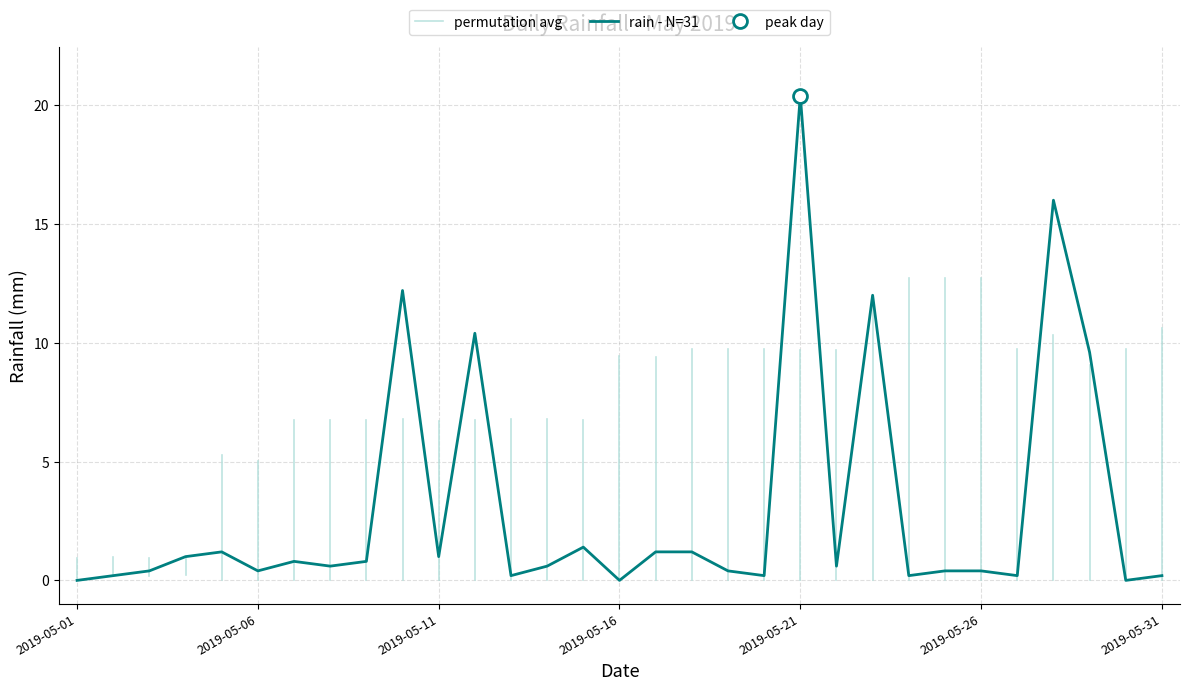

How many lines are shown in the chart?

1